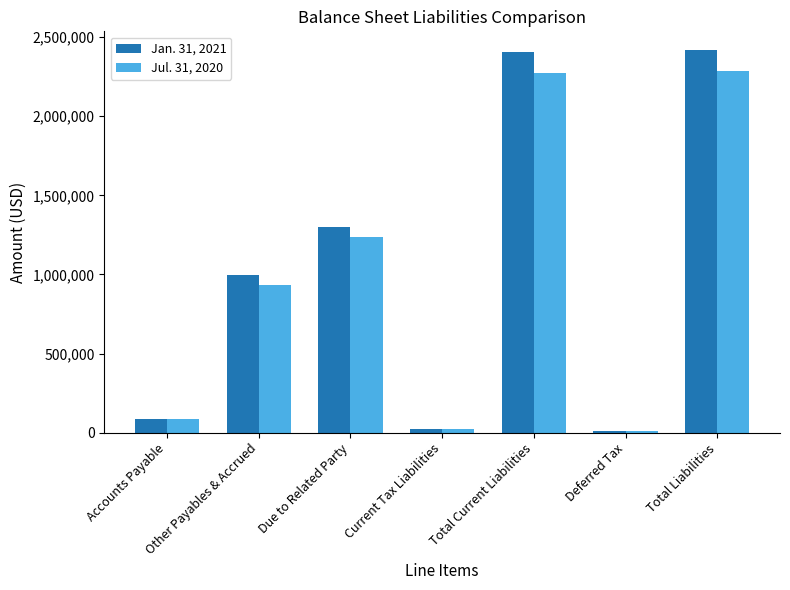

Rank the series by their maximum value, from lowest to highest.

Jul. 31, 2020, Jan. 31, 2021